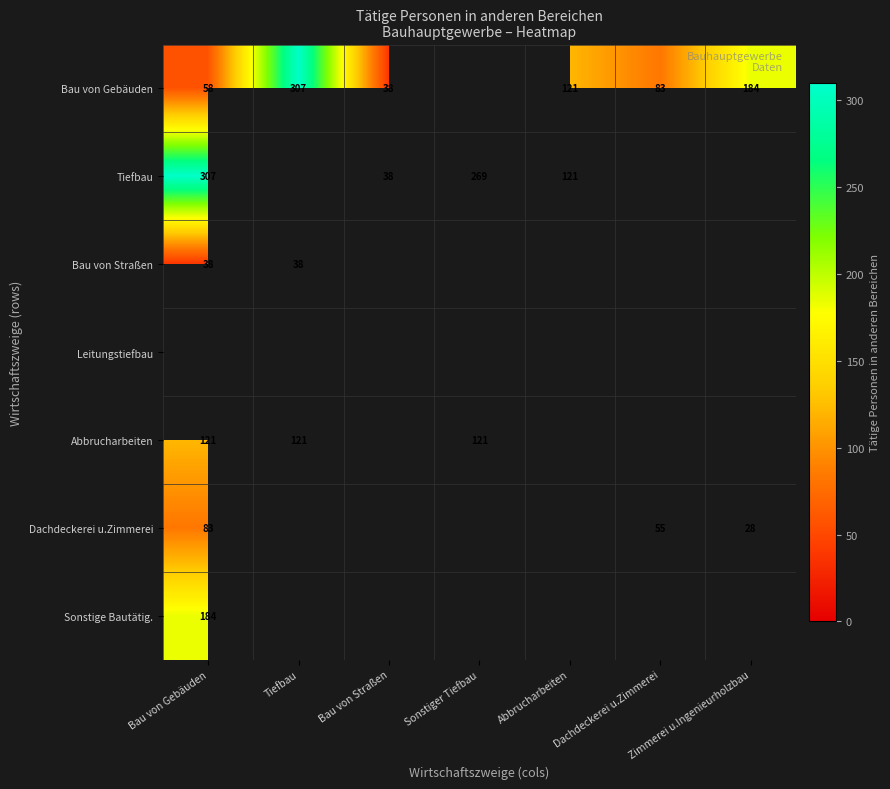

The Abbrucharbeiten series shows 210.7 at Sonstiger Tiefbau. True or false?

False